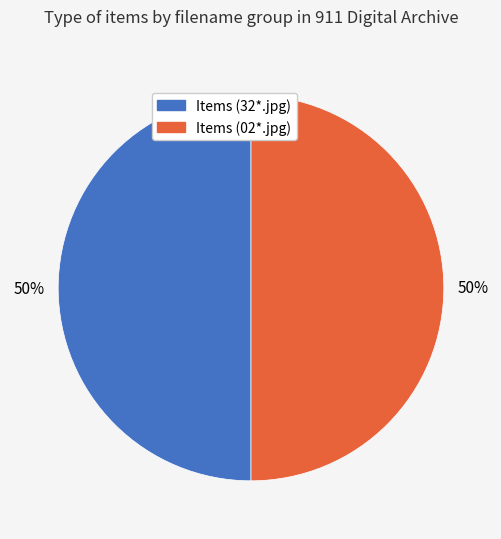

The Items (02*.jpg) slice represents 38% of the pie. True or false?

False